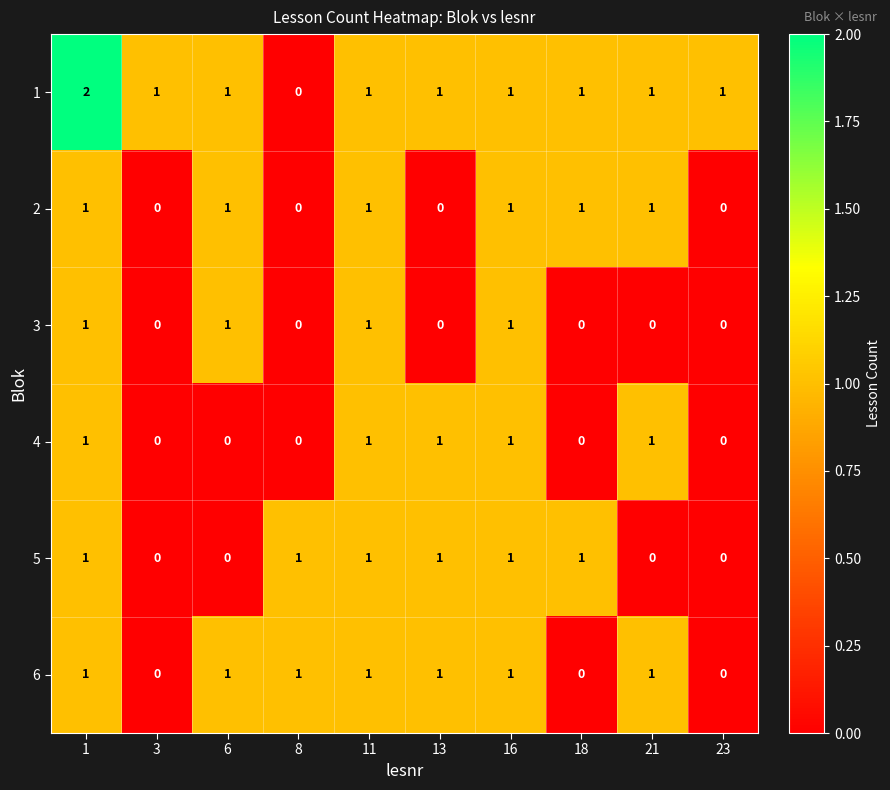

What is the sum of all 6 values?

7